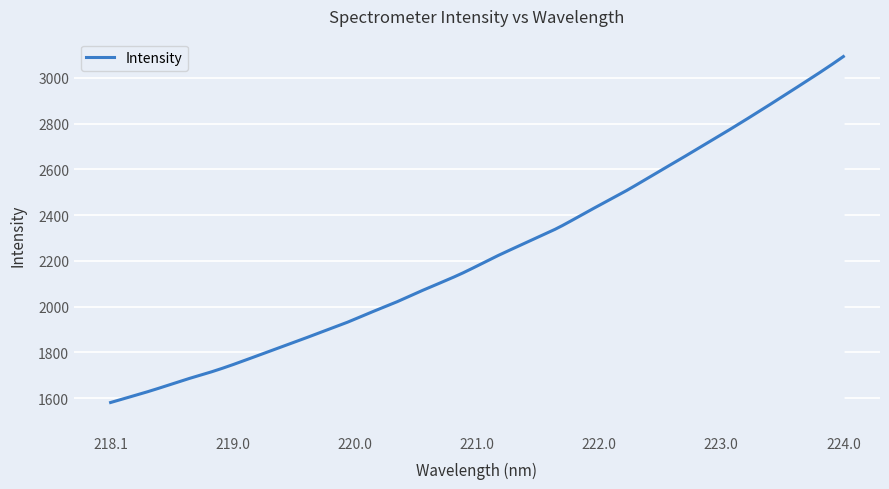

What is the smallest value displayed?

1580.8